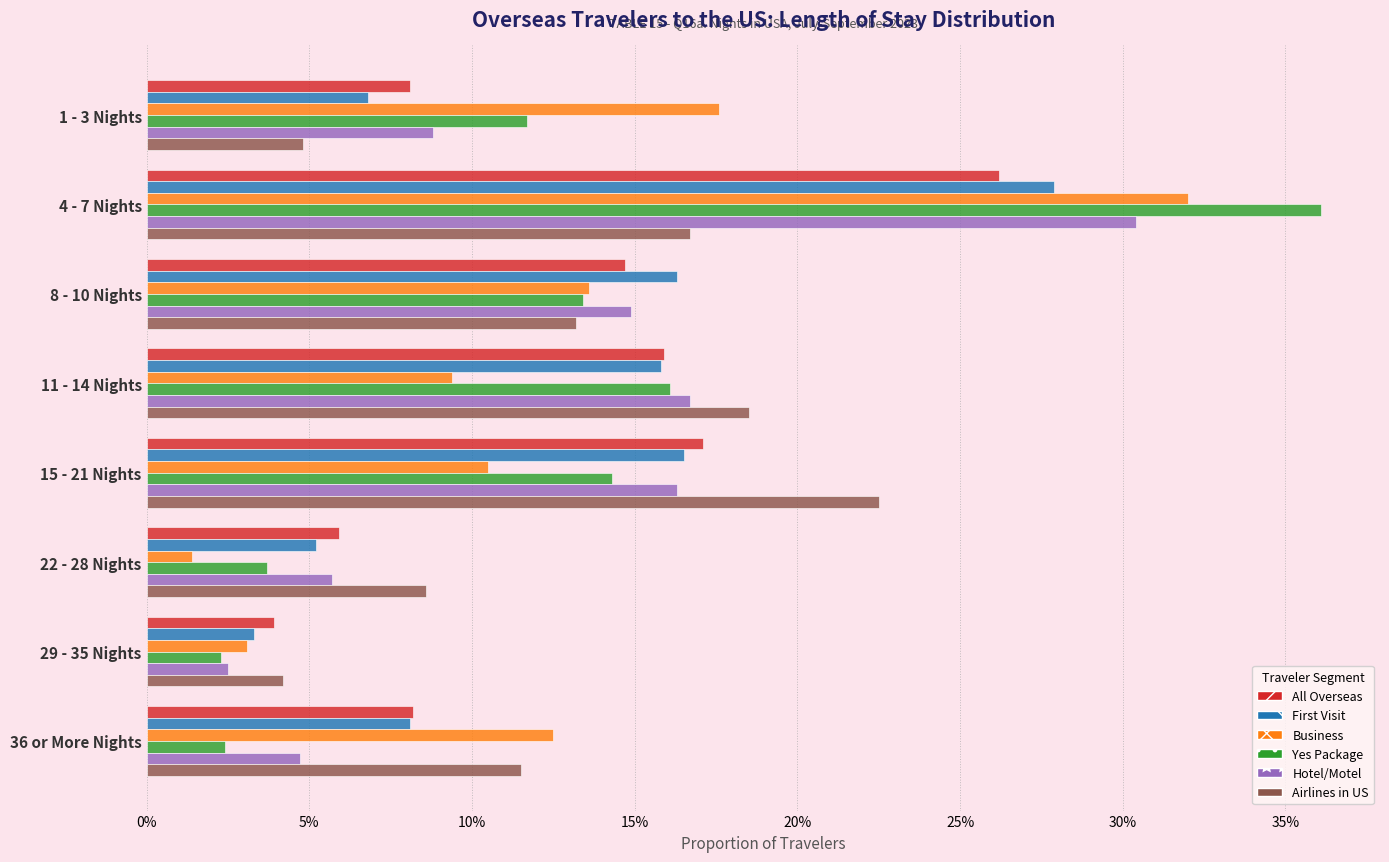

Where is Airlines in US nearest to the value 0?

29 - 35 Nights